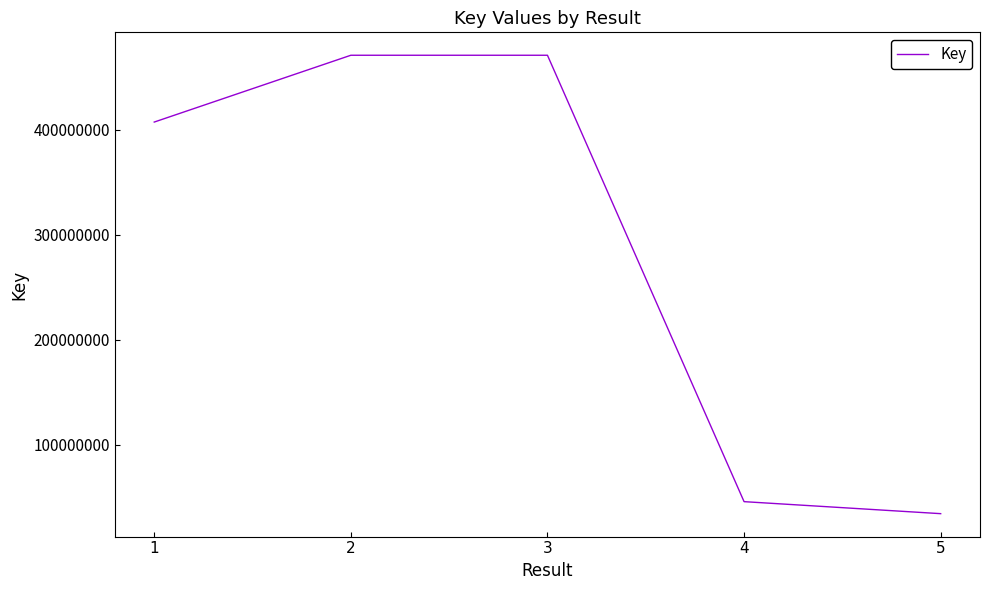

Is it true that the value at 2 is 104254530?

False